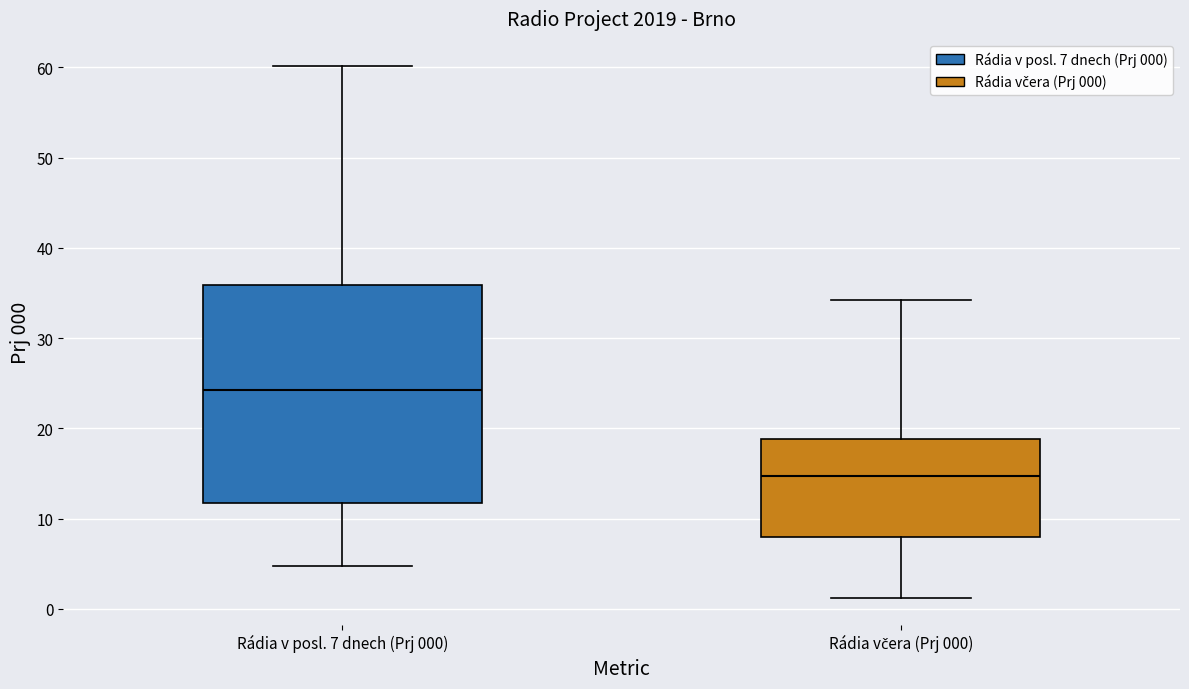

Which box's median line is the lowest?

Rádia včera (Prj 000)